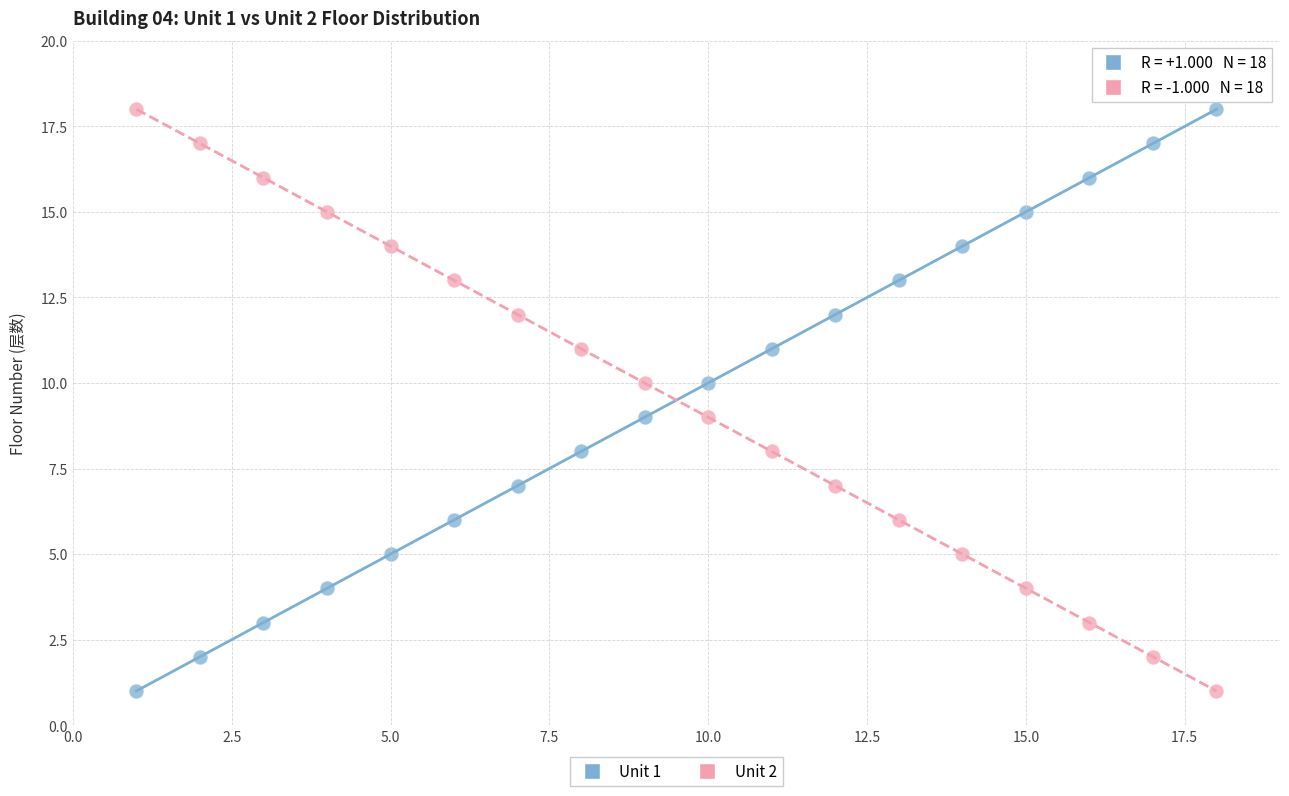

What is the X range (max minus min) for the scatter plot?

17